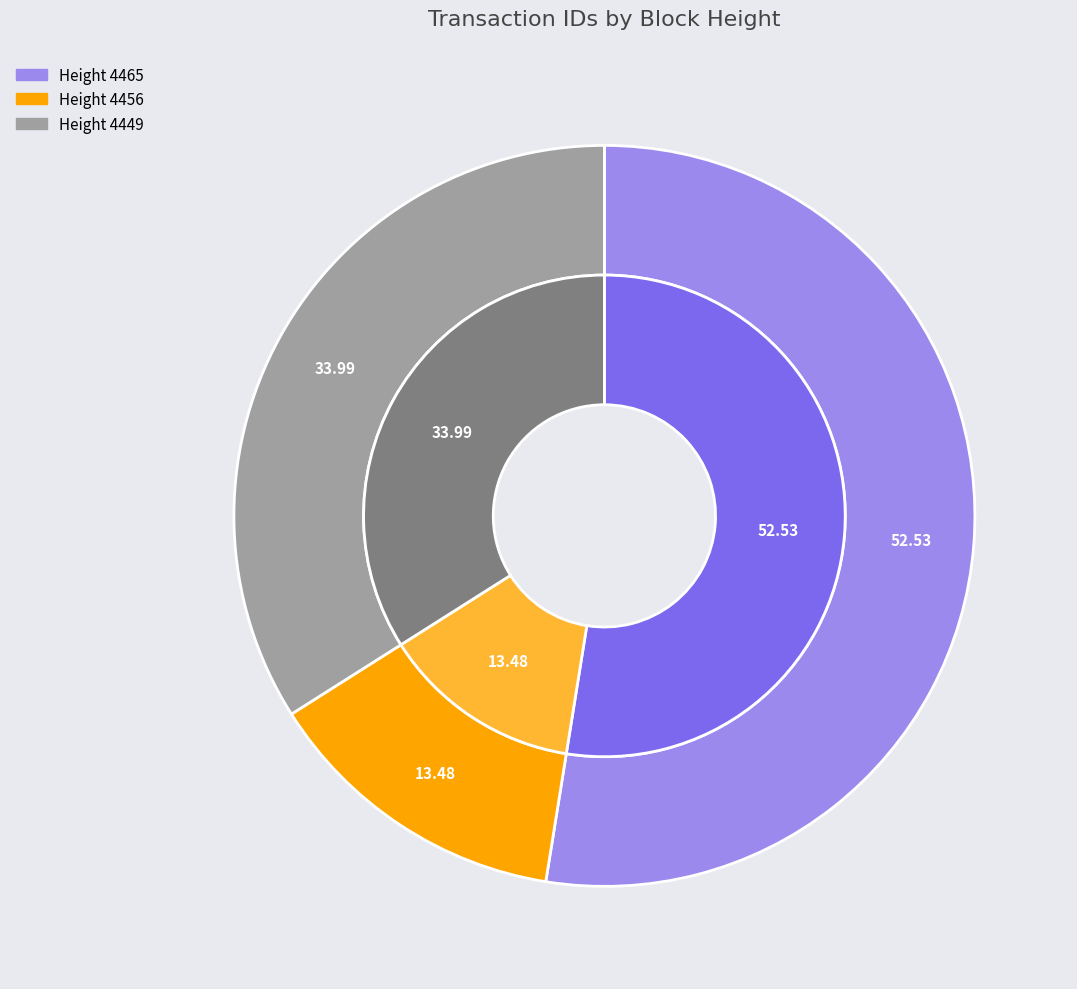

Rank the categories by value from lowest to highest.

4456, 4449, 4465